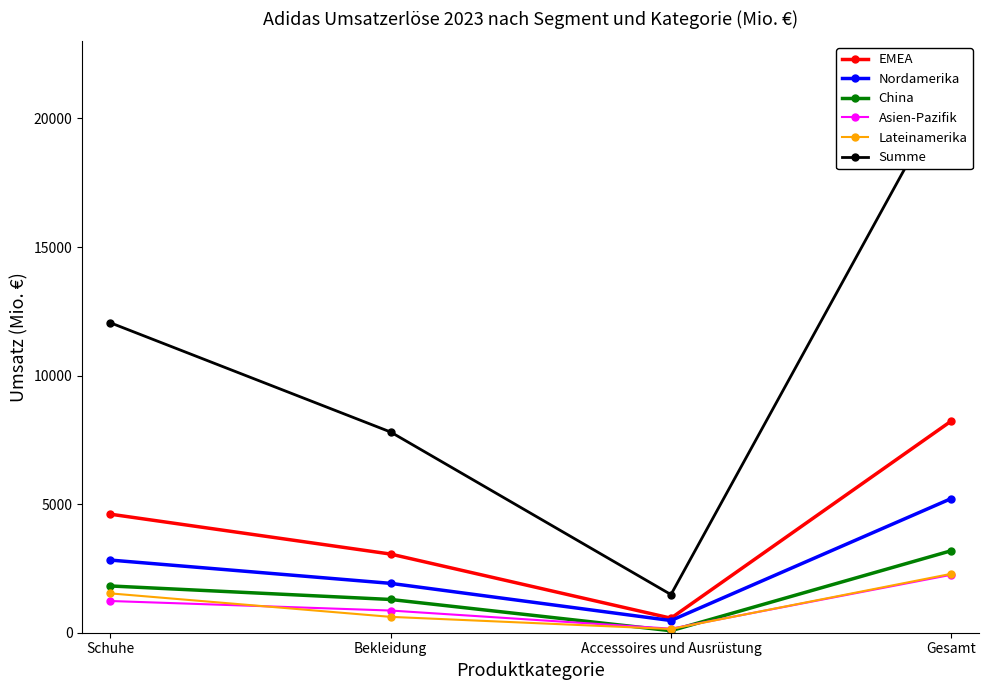

What is the lowest value of the EMEA series?

565